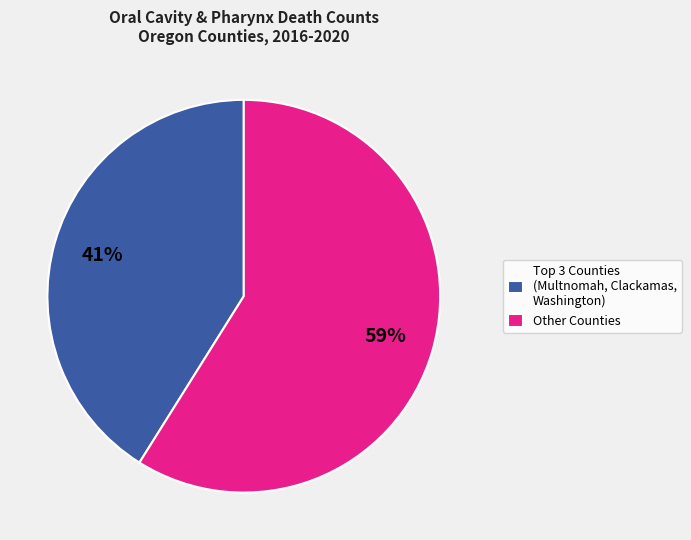

To the nearest percent, what portion does Other Counties represent?

59%